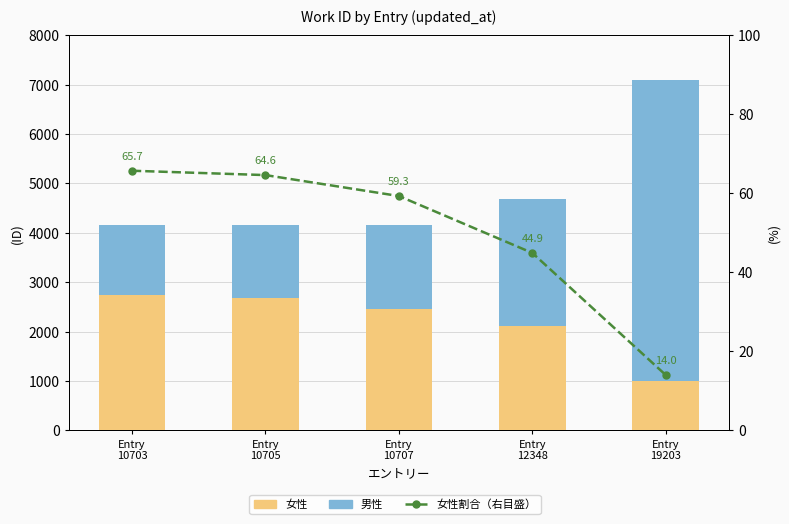

Does the chart contain stacked bars?

No